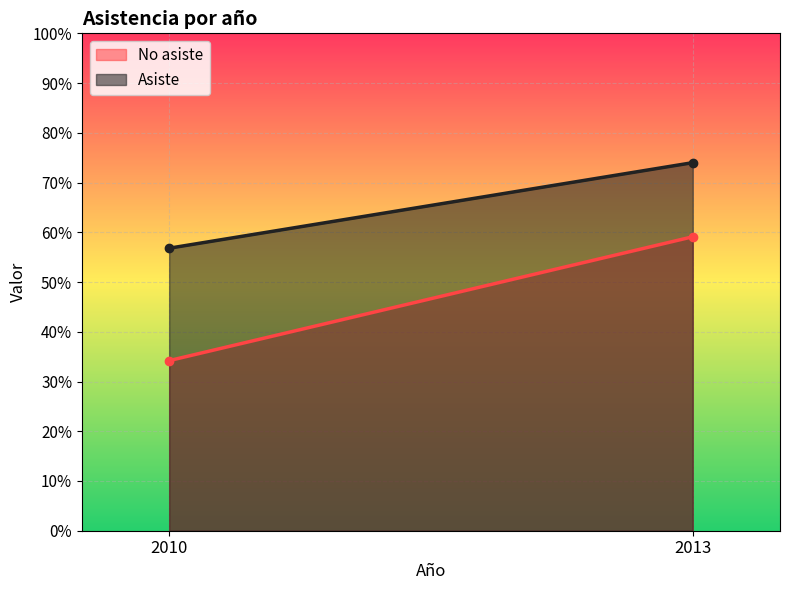

What is the value of the No asiste point at the 1st from the left?

34.2